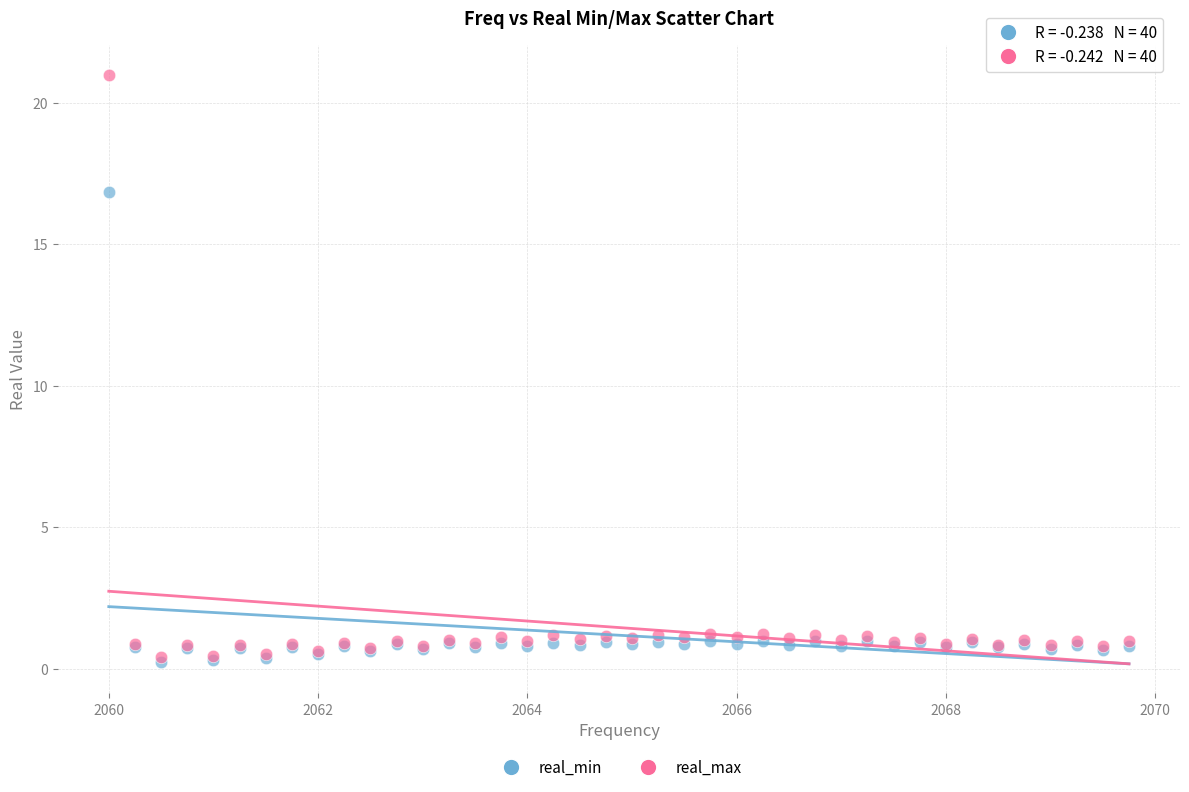

Across all series, what Y value is closest to 10?

16.8